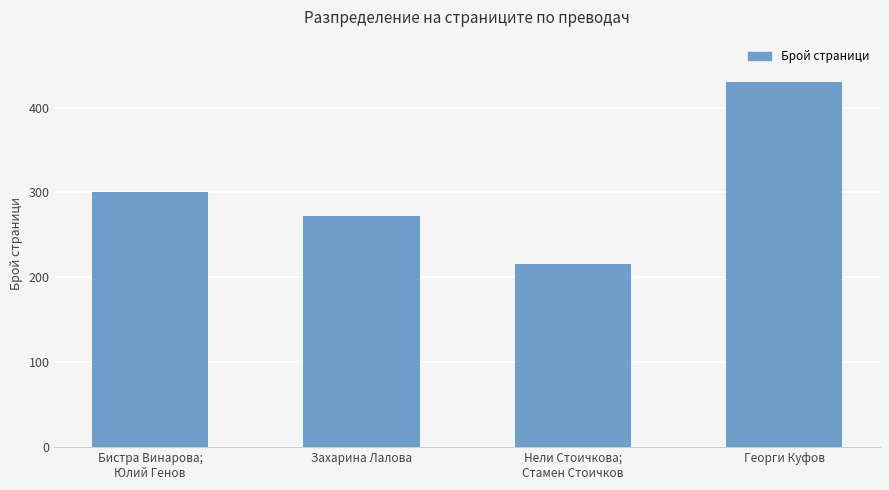

The value at Георги Куфов is 643. True or false?

False